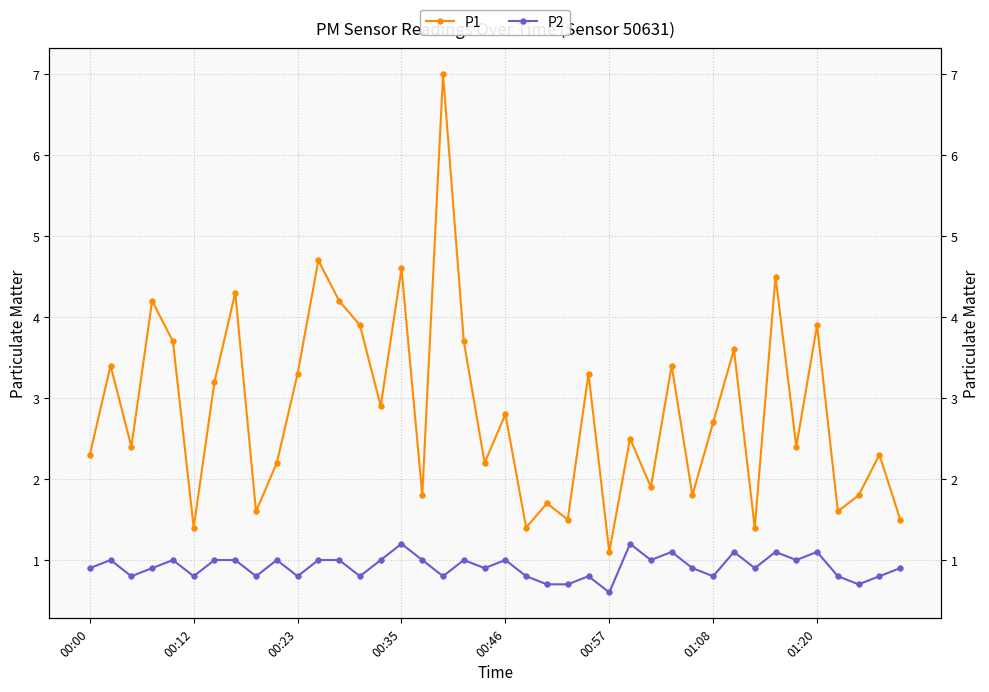

True or false: P2 and P1 cross at least once.

False